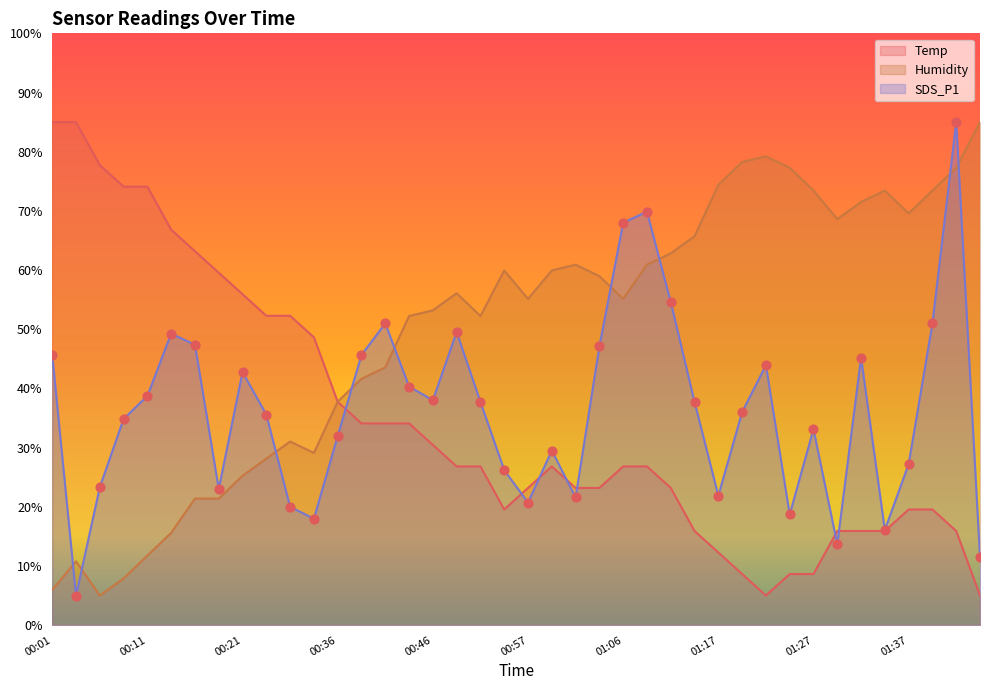

Which series contains the lowest Y value?

Temp